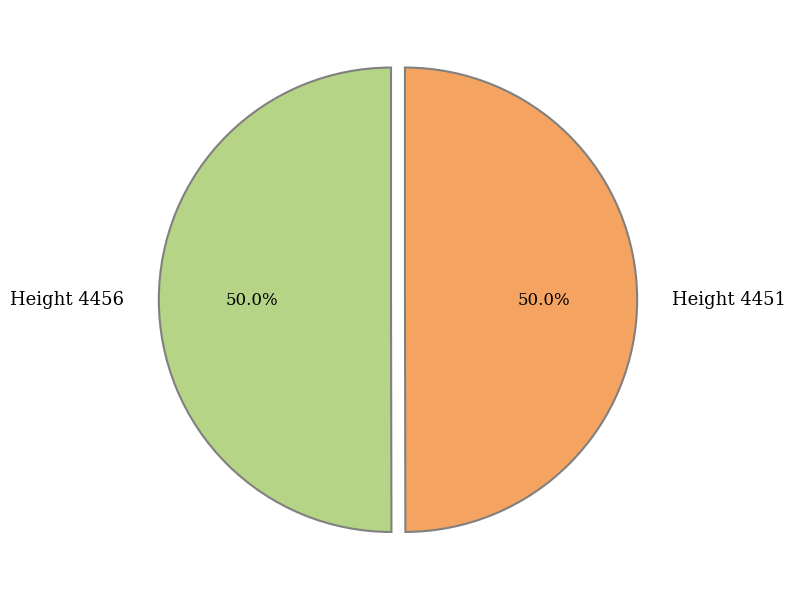

True or false: Height 4451 accounts for 56% of the total.

False